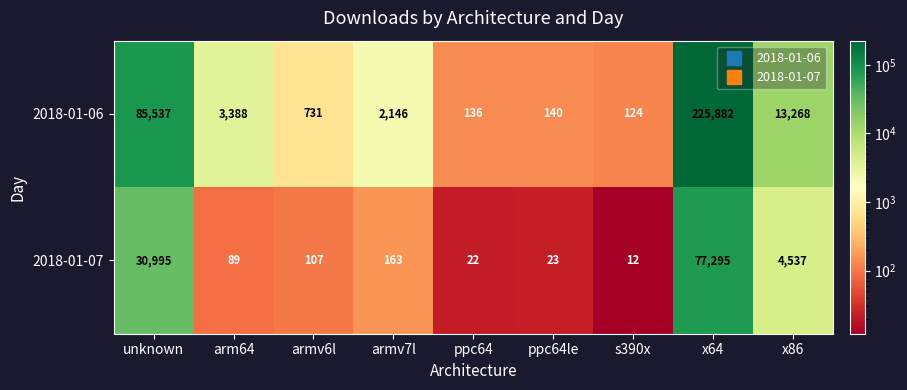

What is the lowest value of the 2018-01-06 series?

124